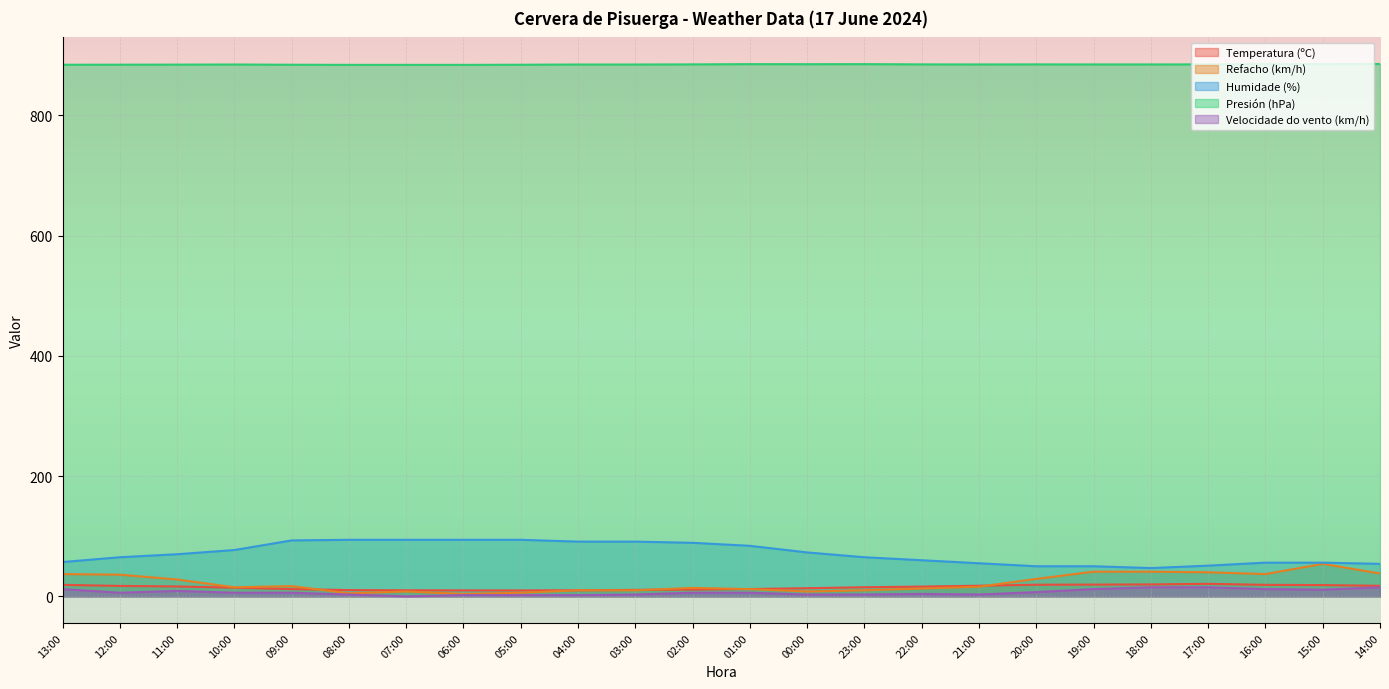

True or false: Humidade (%) has a value of 15.6 at 19:00.

False